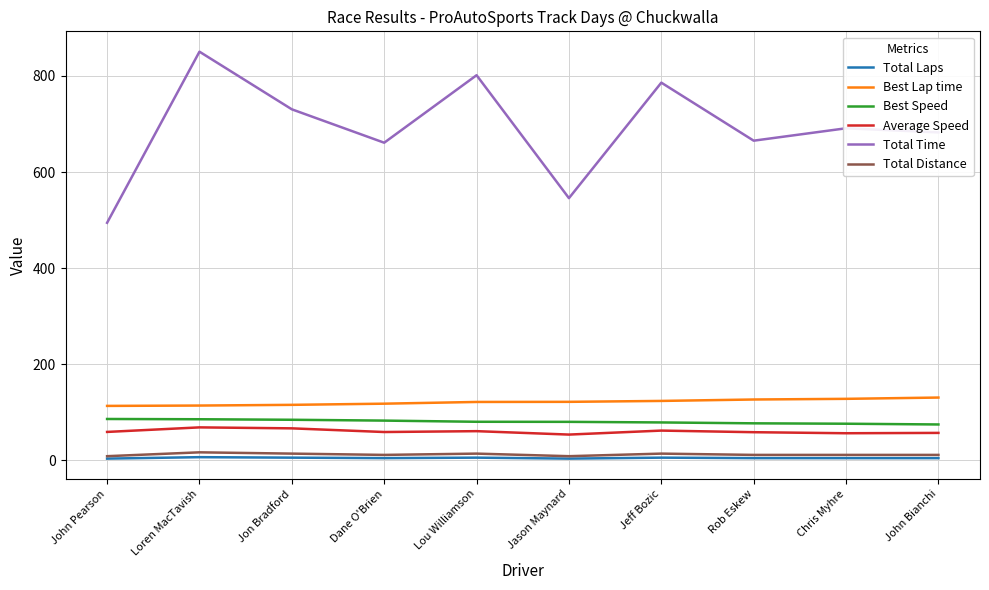

Which series has the largest range (max minus min)?

Total Time